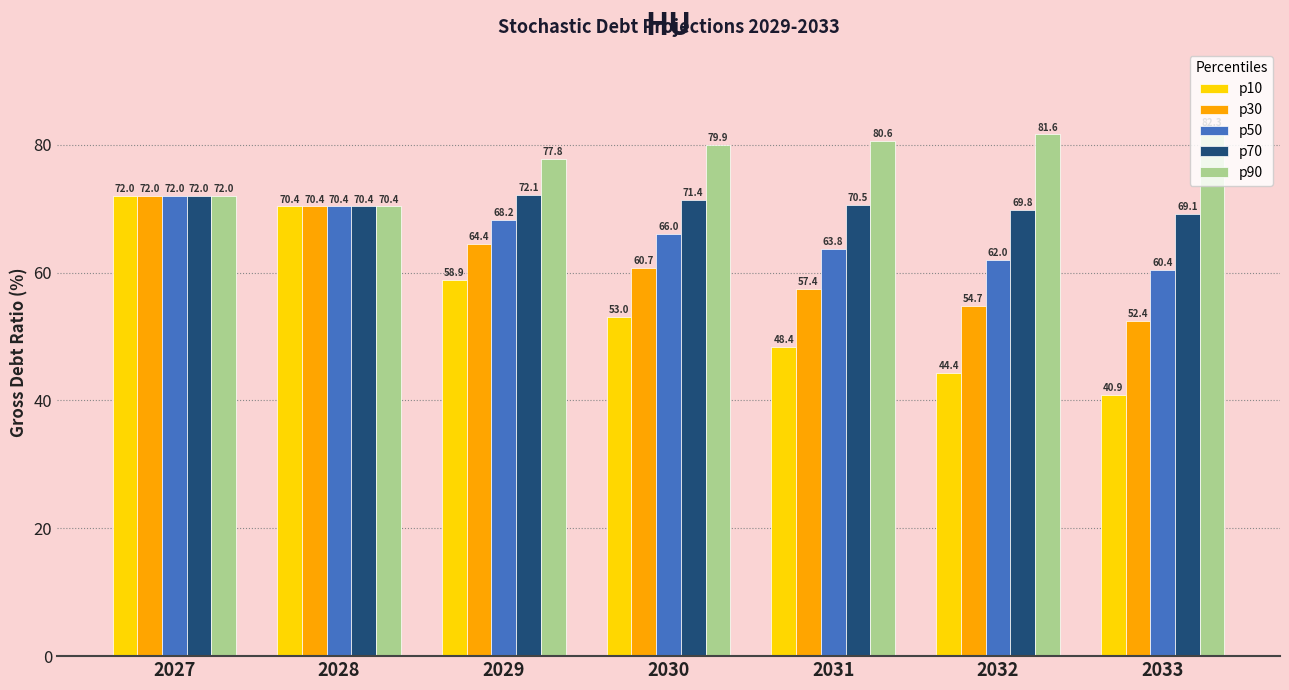

Rank the categories by p90 value from highest to lowest.

2033, 2032, 2031, 2030, 2029, 2027, 2028